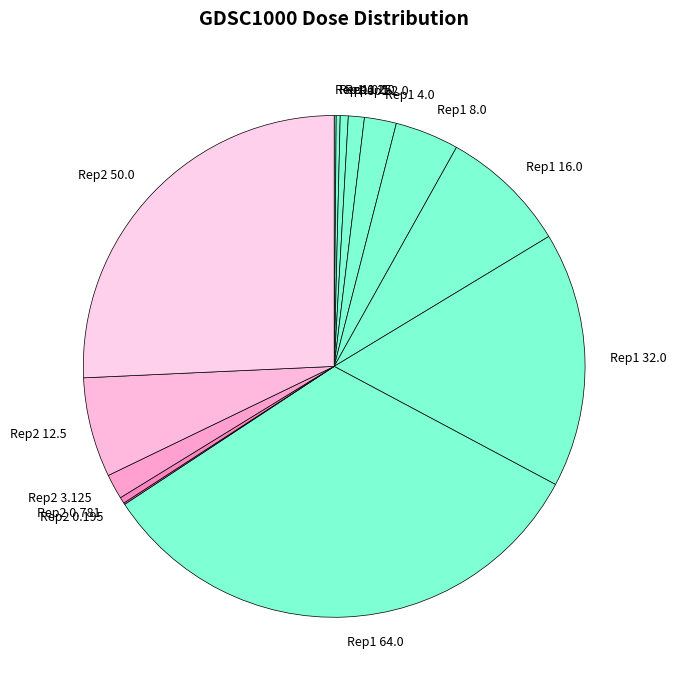

What is the largest slice in the pie chart?

Rep1 64.0